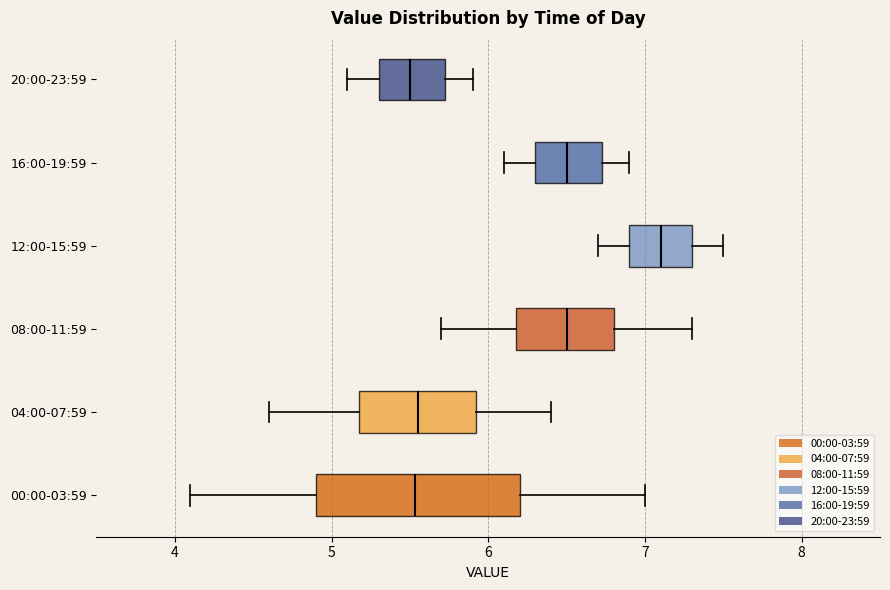

Where does the median line of the box for 12:00-15:59 sit on the x-axis? The values are not printed on the chart, so give them approximately, as read against the axis.

7.1